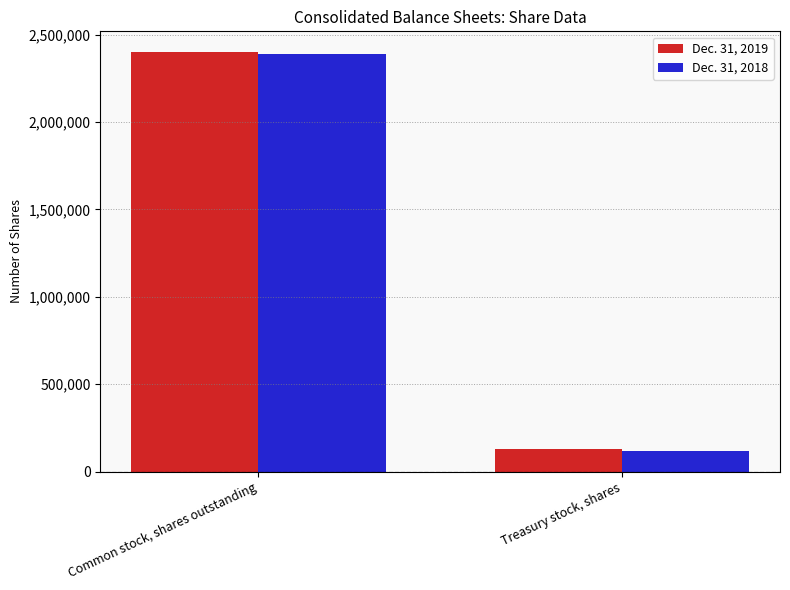

What is the difference between the Dec. 31, 2018 values at Common stock, shares outstanding and Treasury stock, shares?

2274228